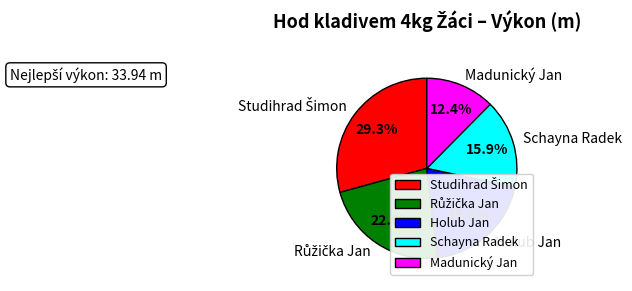

What is the smallest slice in the pie chart?

Madunický Jan